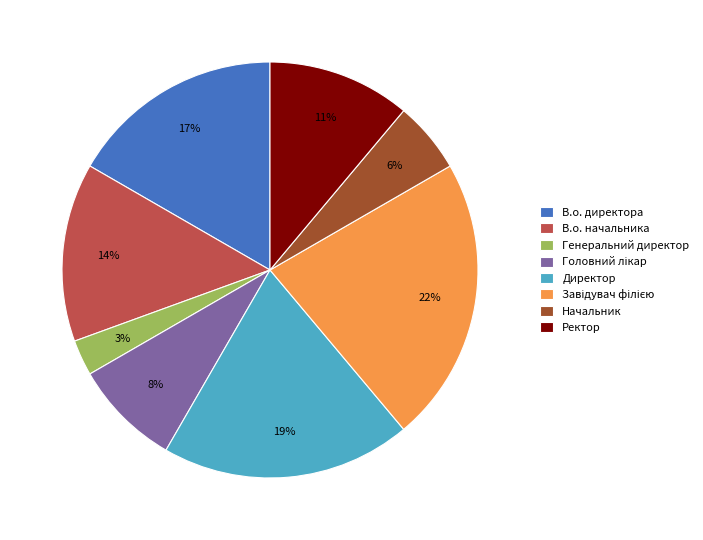

Between В.о. начальника and Начальник, which is larger?

В.о. начальника